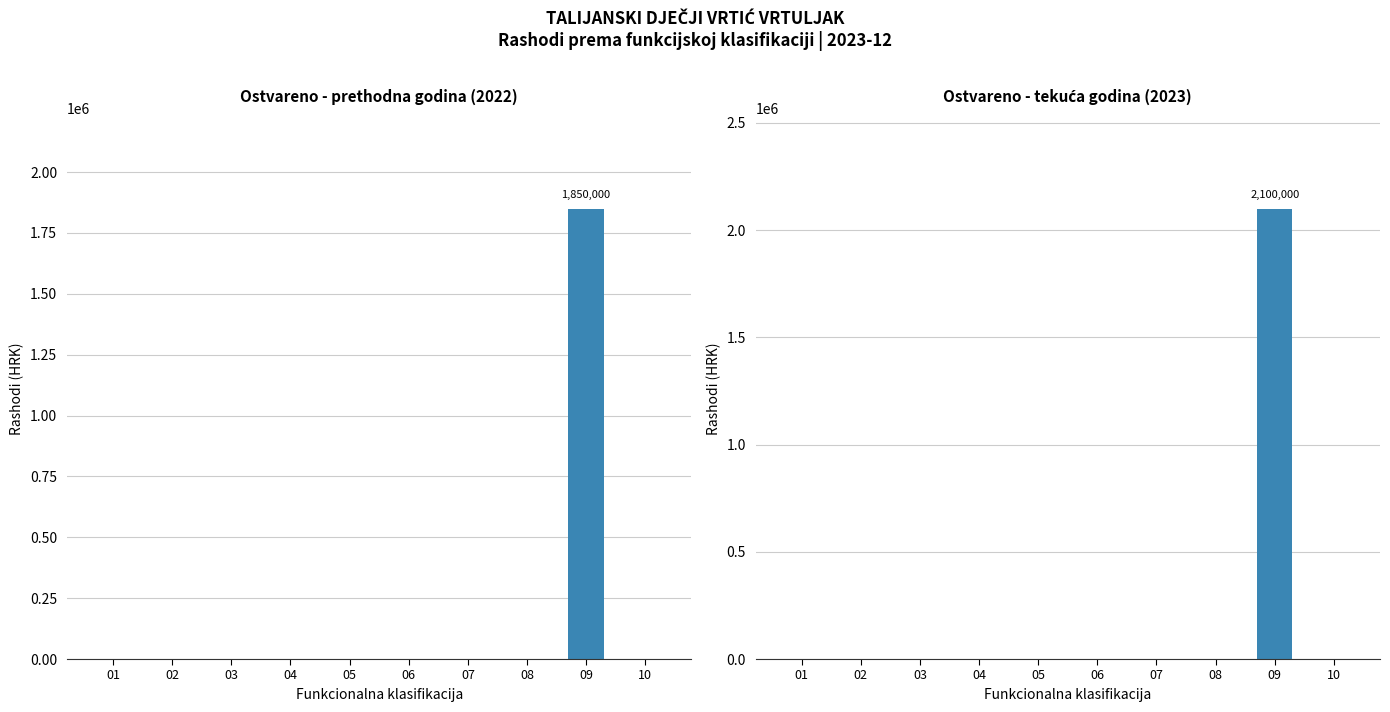

How many positive values does the Ostvareno - tekuća godina (2023) series have?

1